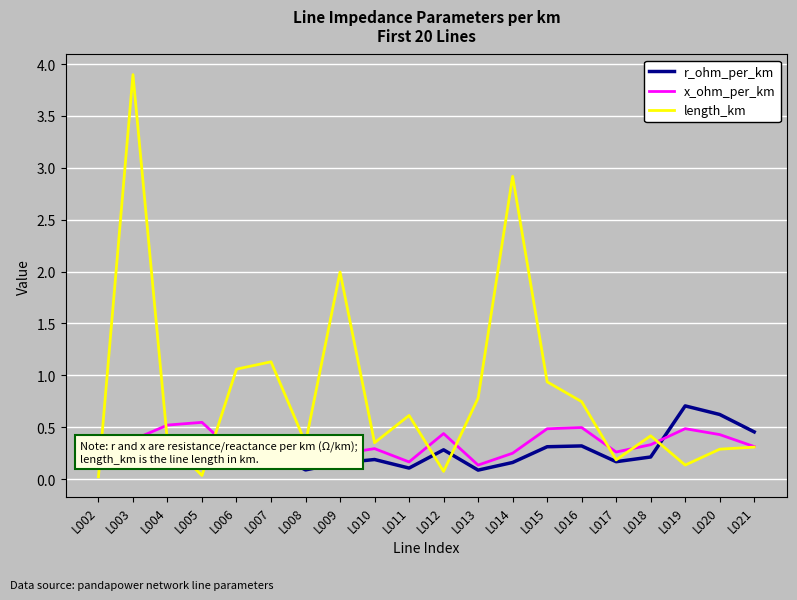

Where is the first local maximum for length_km?

L003